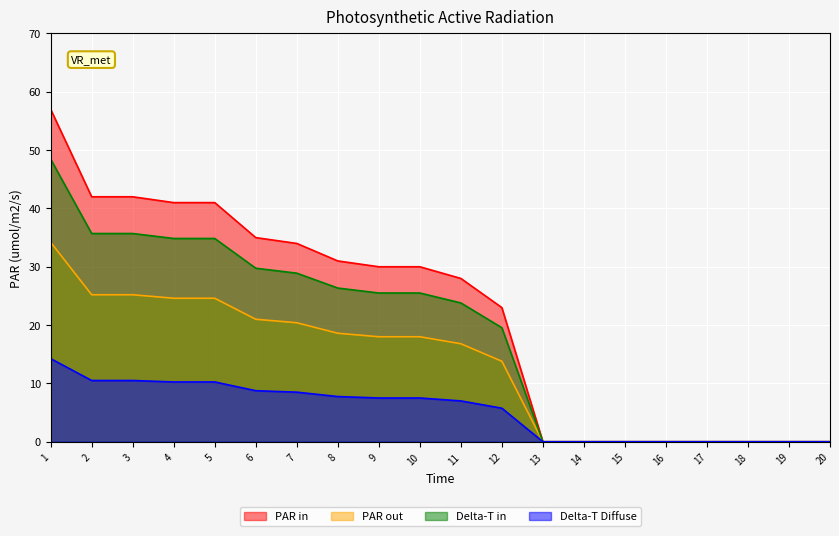

What is the spread (max minus min) of values at 11?

21.0